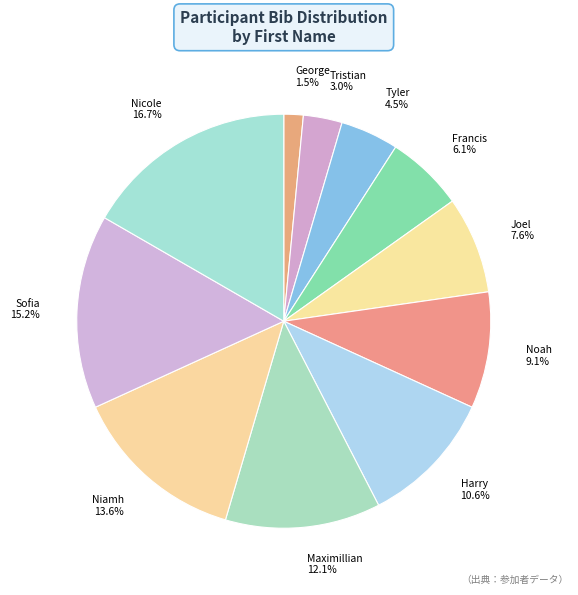

True or false: Nicole accounts for 17% of the total.

True